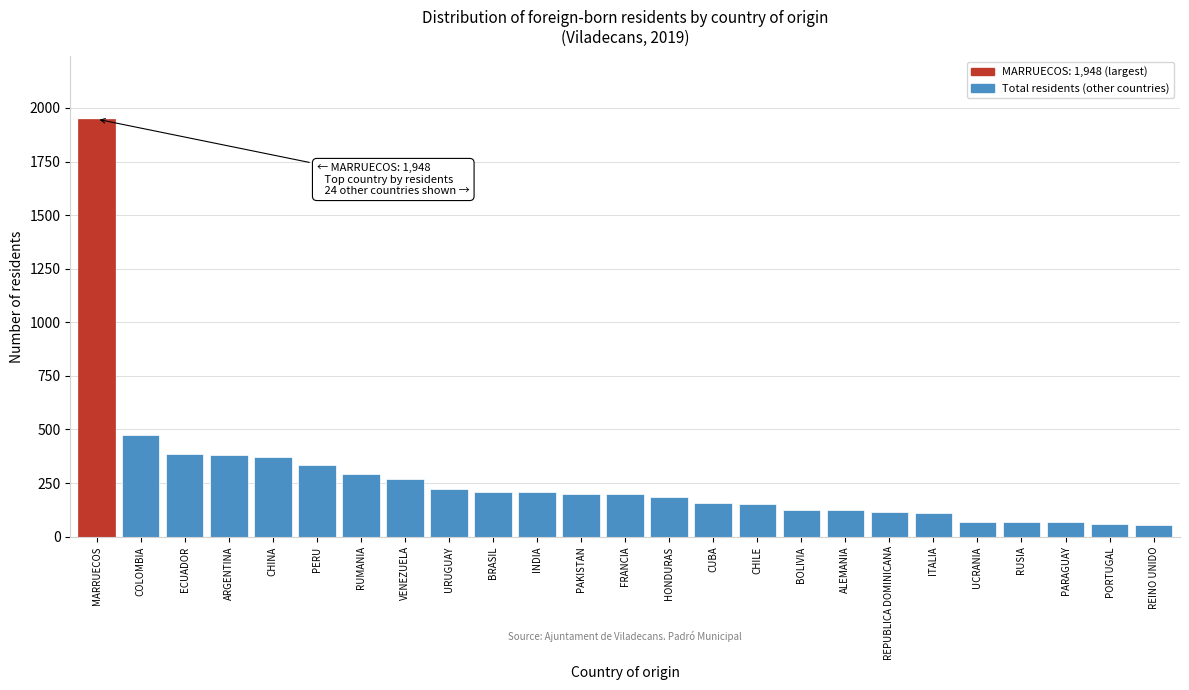

The chart shows a value of 380 at VENEZUELA. True or false?

False